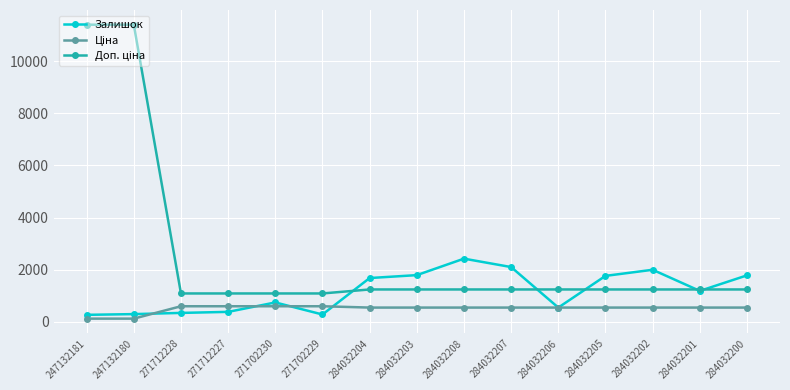

How many series are shown in this chart?

3